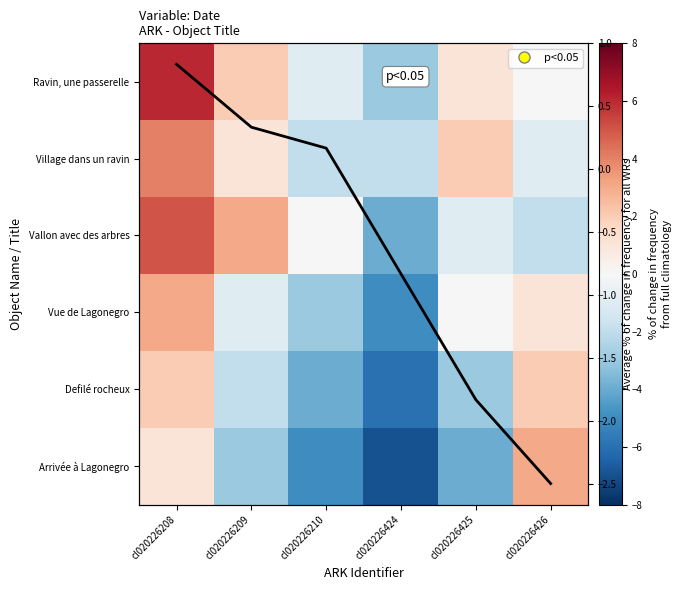

What is the sum of all Arrivée à Lagonegro values?

-15.0